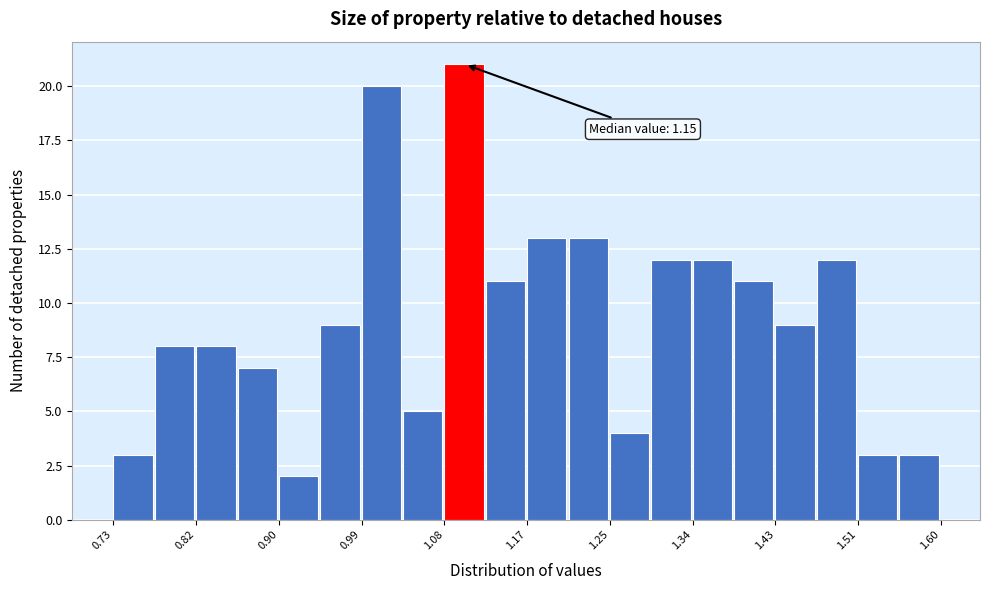

Which range on the x-axis has the tallest bar?

1.08 to 1.12